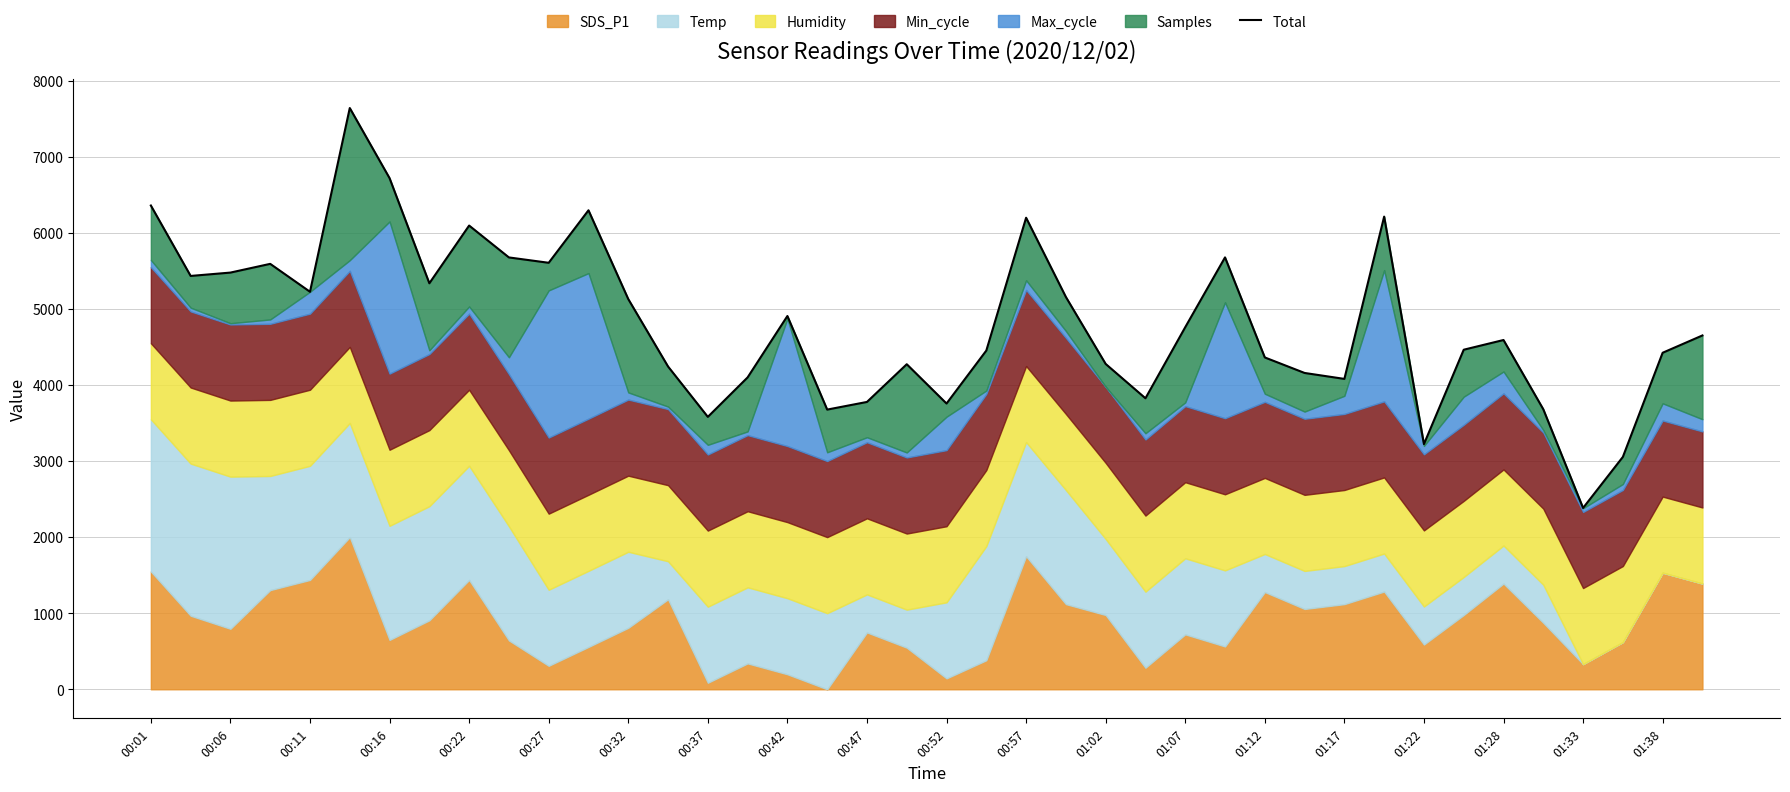

What is the sum of the values at 00:27 and 24?

11915.7